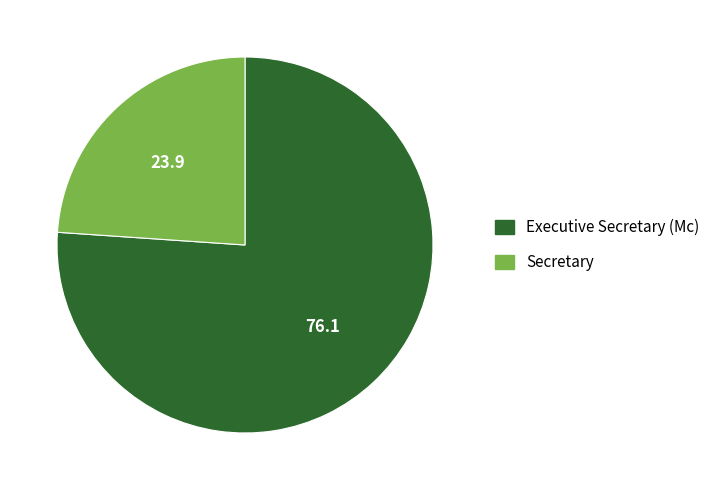

How many slices are in this pie chart?

2